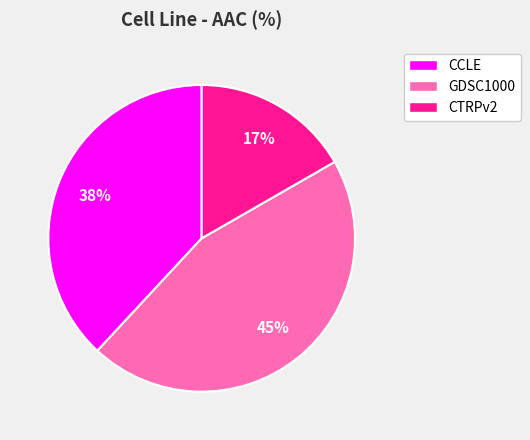

To the nearest percent, what is the combined percentage of GDSC1000 and CCLE?

83%